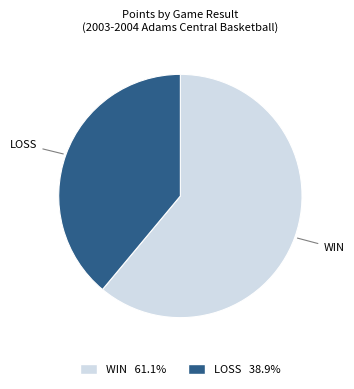

Do WIN 61.1% and LOSS 38.9% together represent more than half of the pie?

Yes